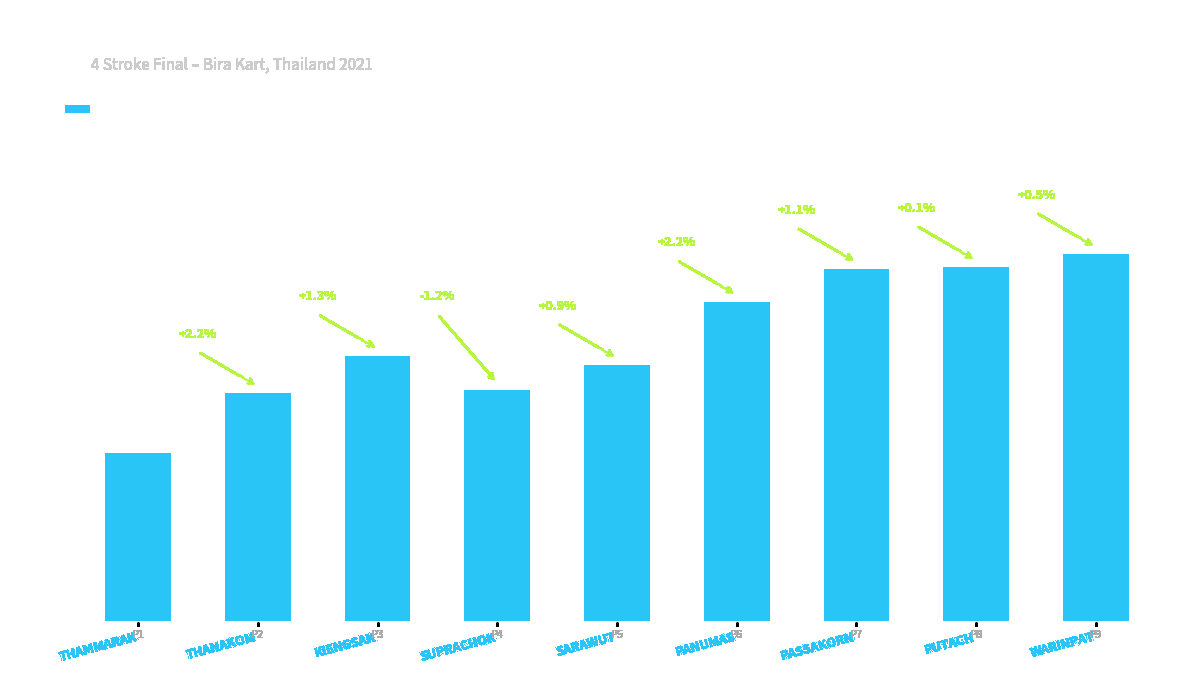

What position from the right is PASSAKORN?

3